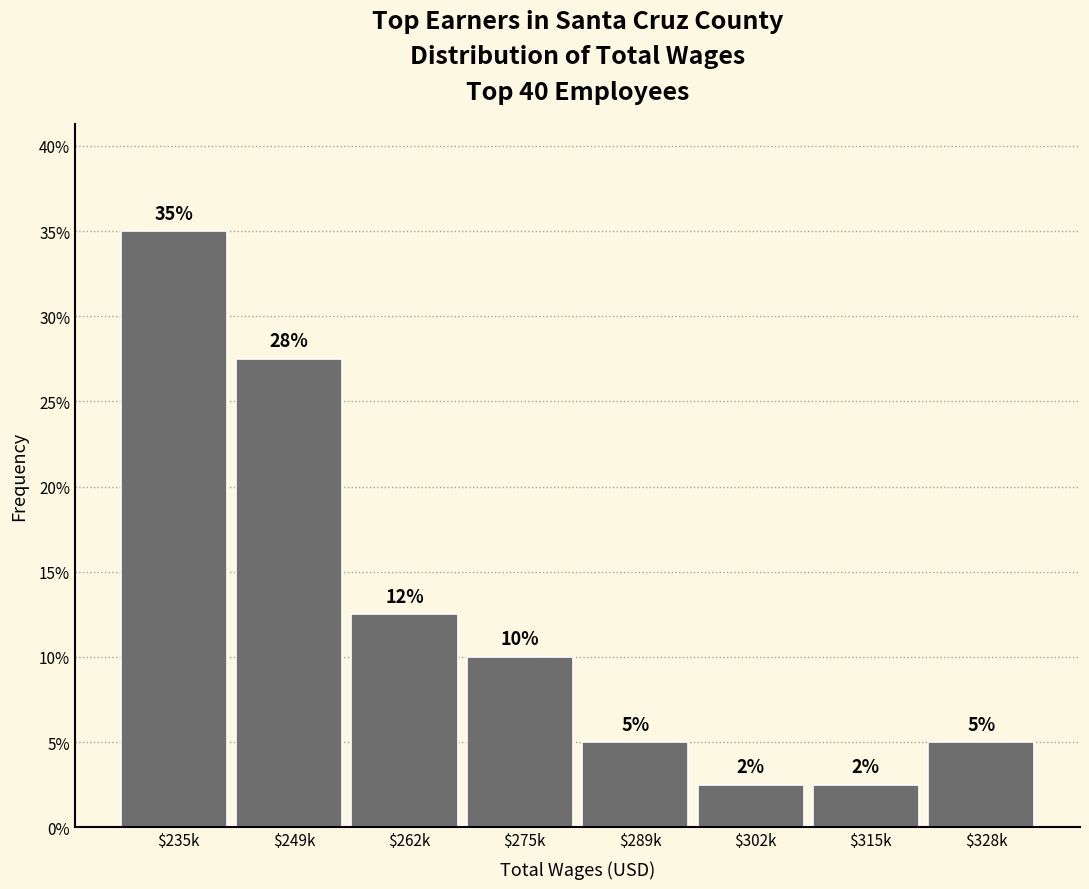

What value does the data have at $235k?

35.0